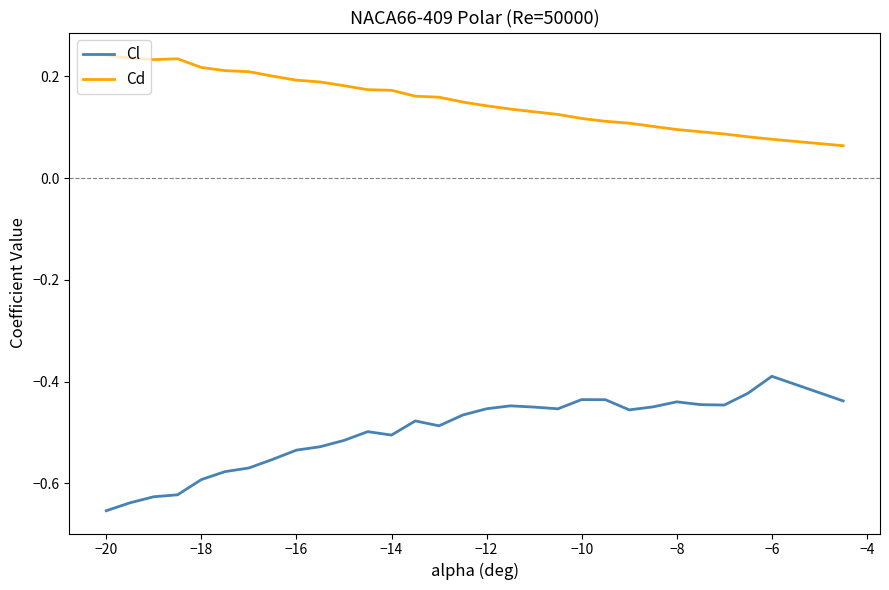

Rank the series by their maximum value, from highest to lowest.

Cd, Cl